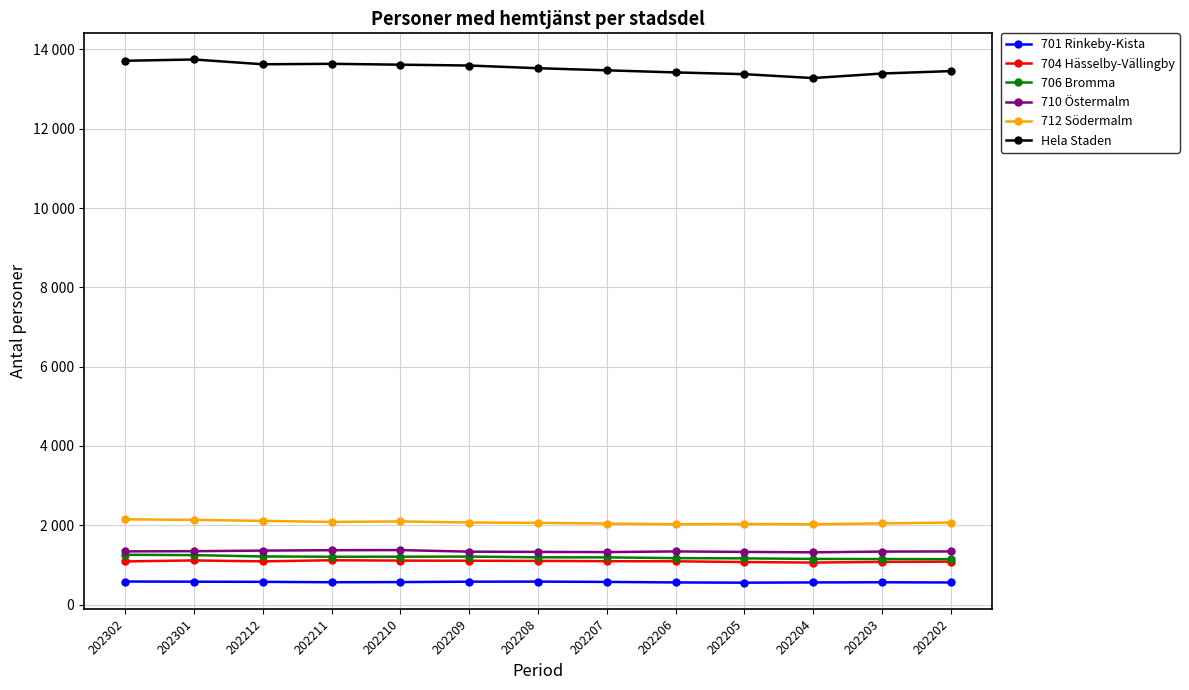

At which category is the sum across all series the highest?

202301